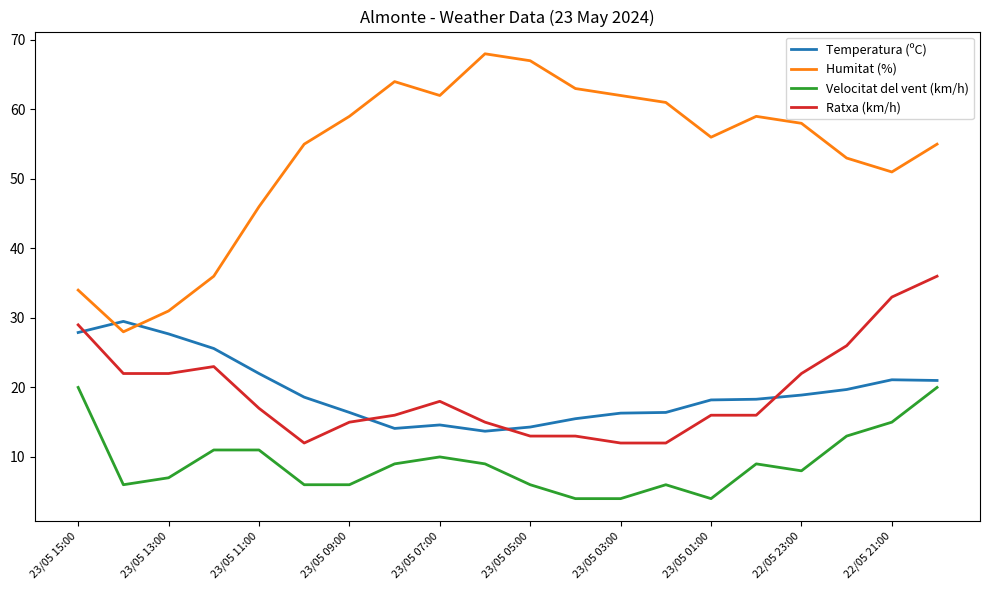

Which series has the largest total across all categories?

Humitat (%)